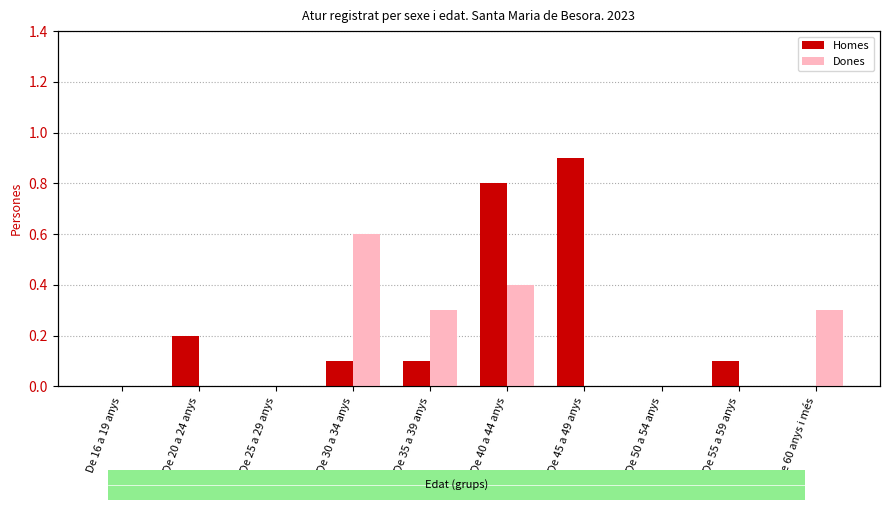

How many bars are there in each group?

2